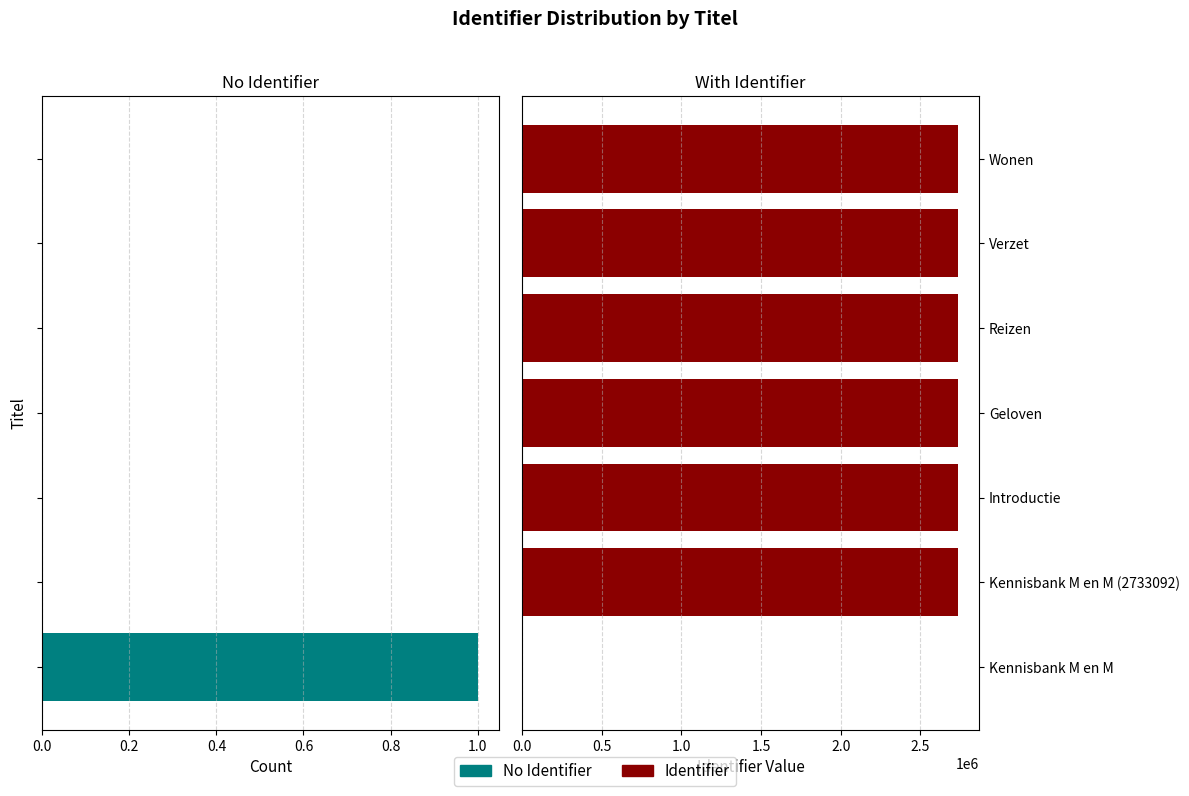

Which has a higher value, Introductie or Verzet?

Introductie